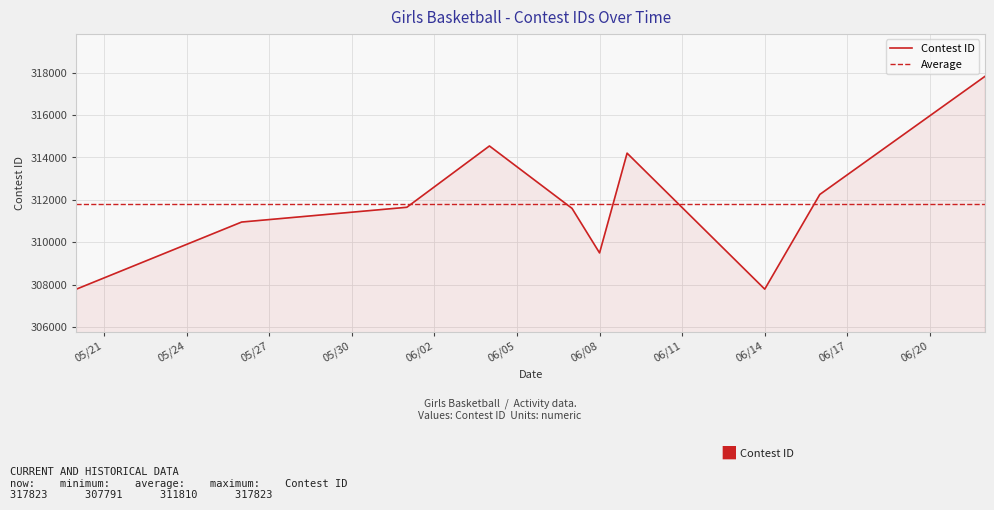

Which category has the highest value across all series?

6/22/21